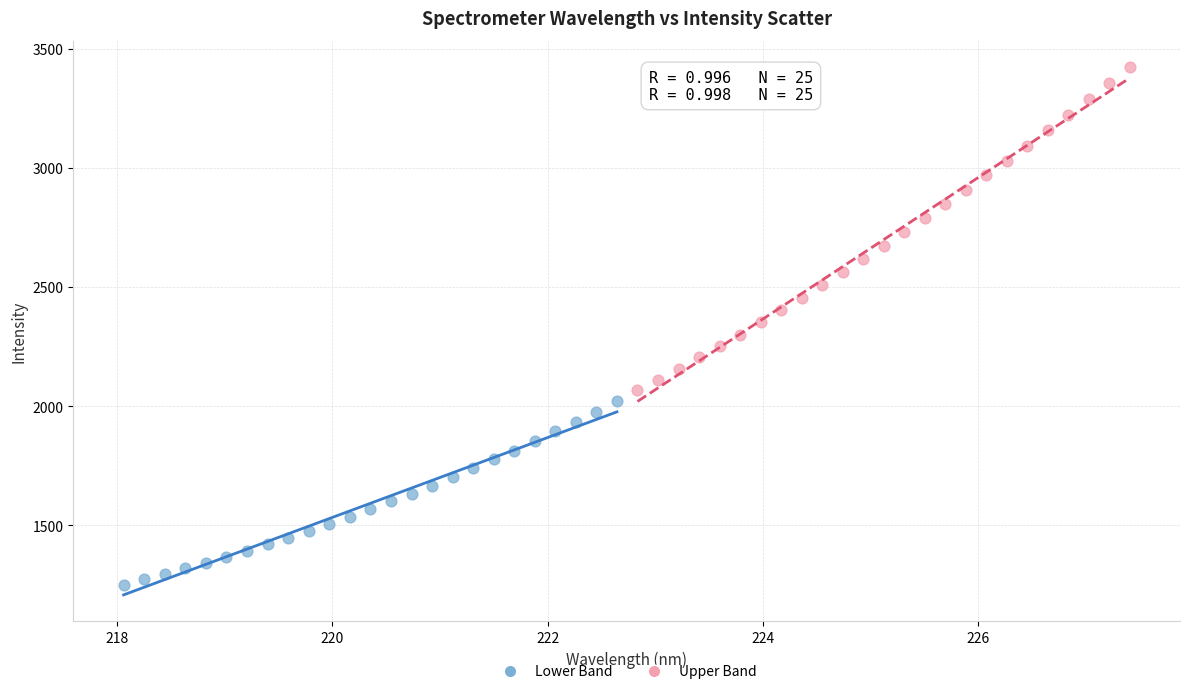

What are all the series names shown in the legend?

Lower Band, Upper Band